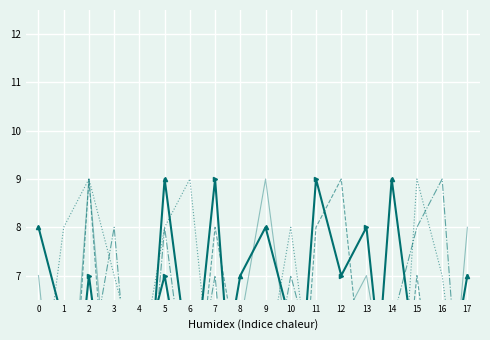

What is the greatest value displayed?

9